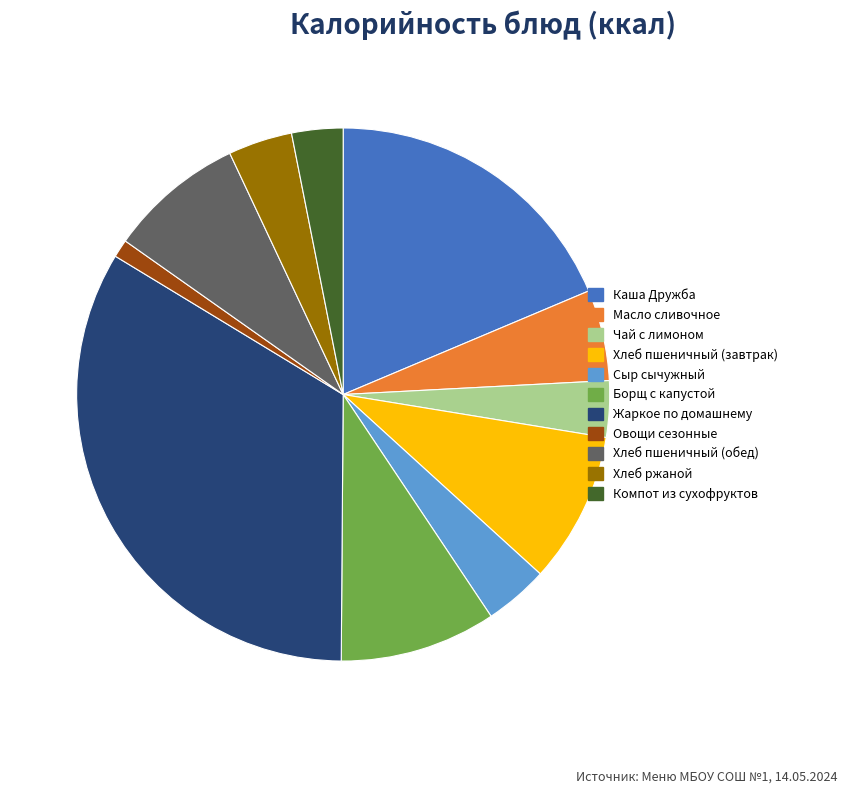

Approximately how many times larger is the value at Хлеб пшеничный (завтрак) compared to Чай с лимоном?

2.7